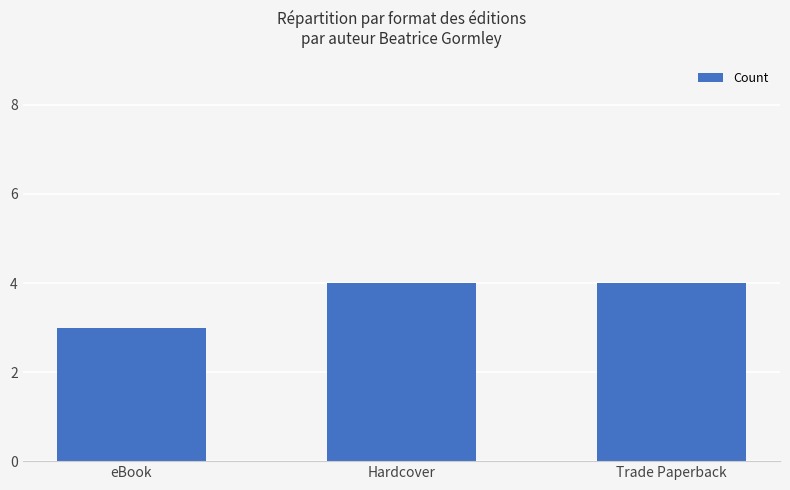

How many distinct data groups are displayed?

1